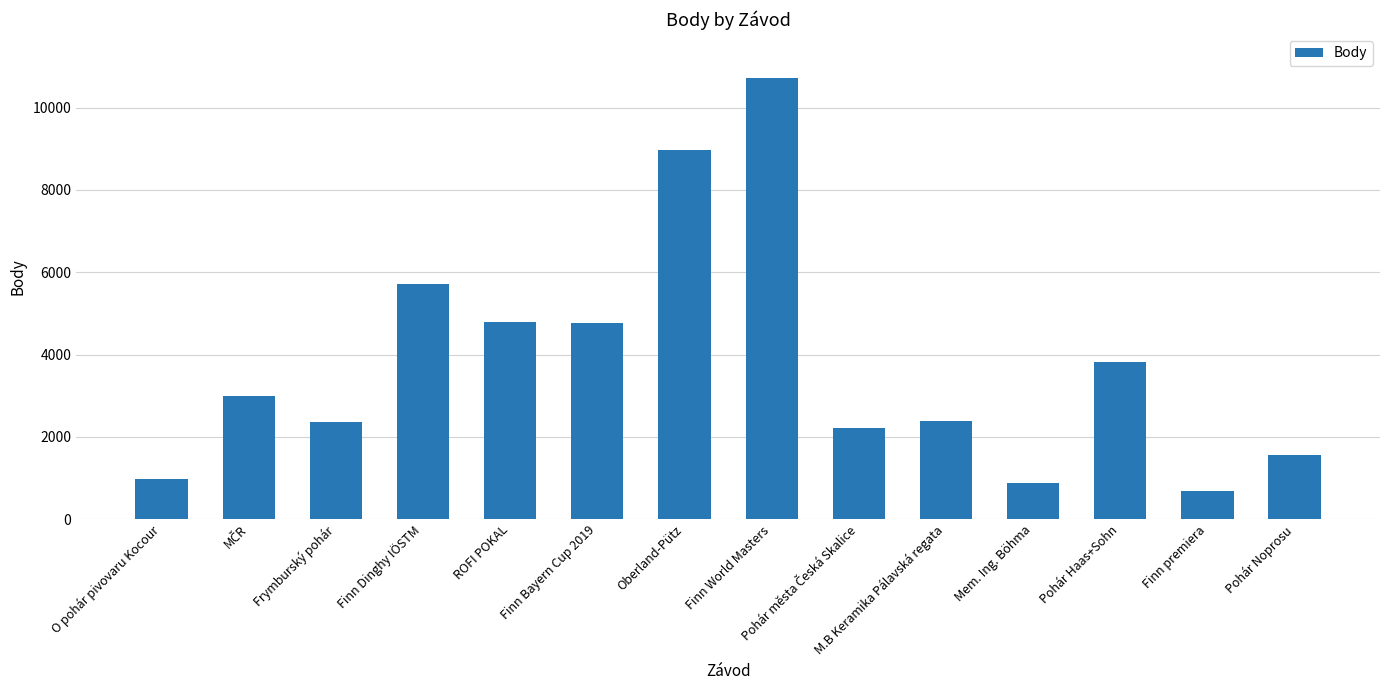

What is the label of the 11th bar from the right?

Finn Dinghy IÖSTM